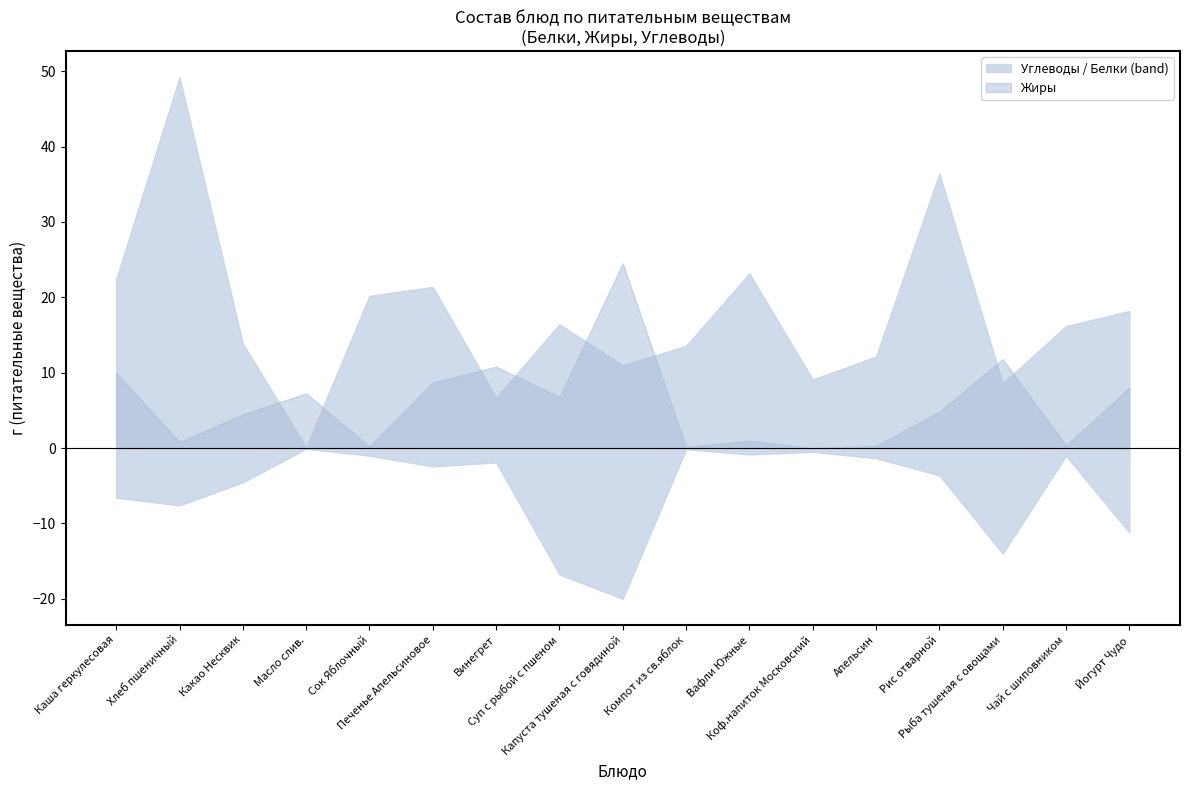

Is it true that Жиры equals 5.3 at Каша геркулесовая?

False